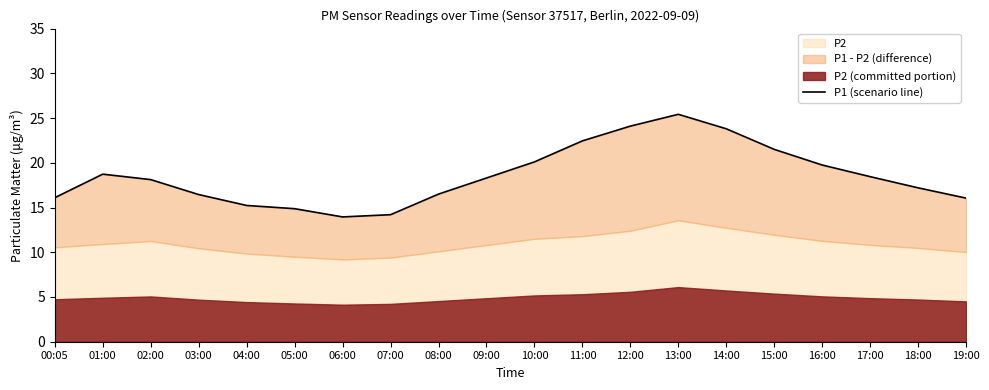

What is the value of the 9th point from the left?

16.5